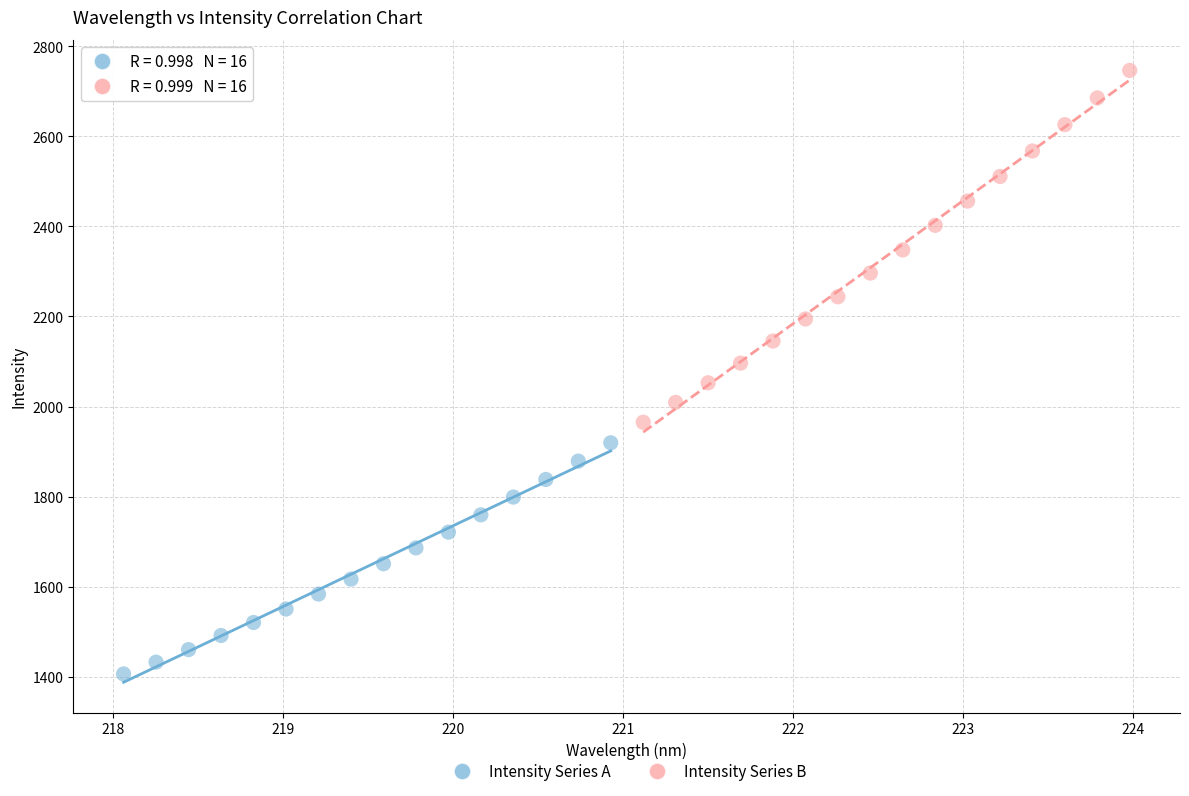

Which series reaches the minimum Y coordinate?

Intensity Series A